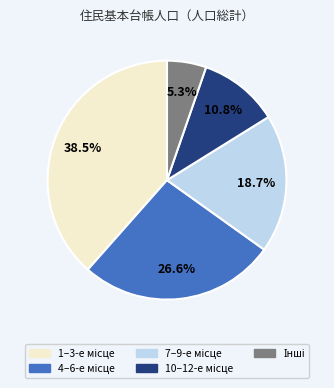

Does any single category account for the majority?

No